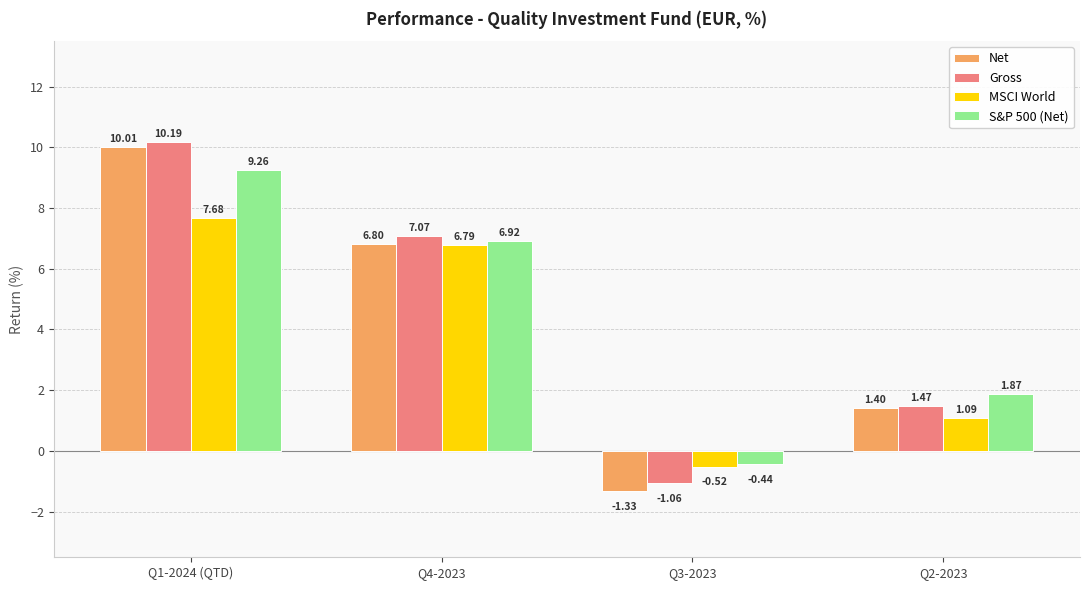

What is the total value across all series at Q4-2023?

27.6